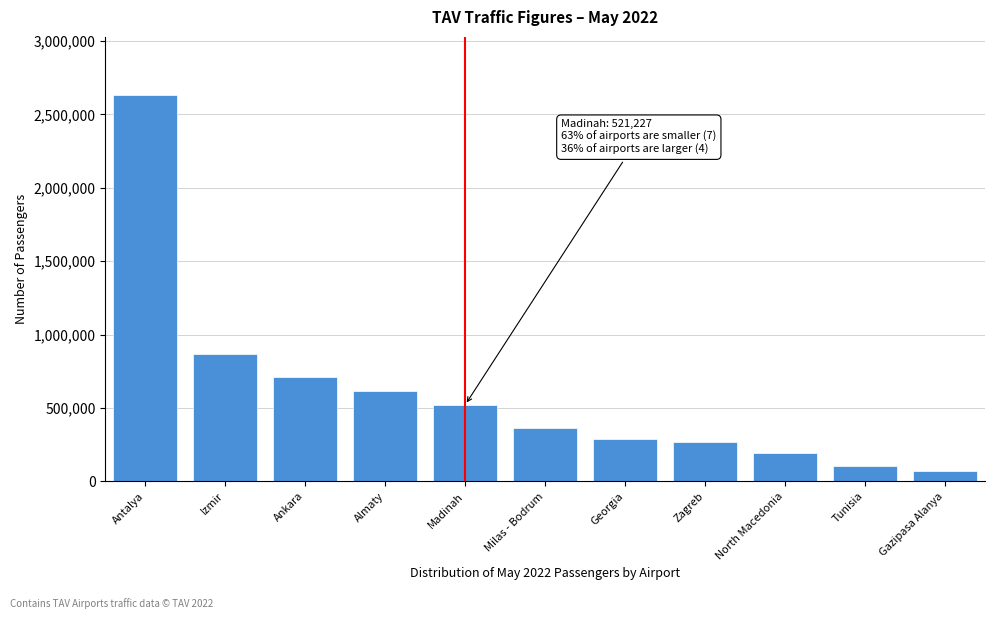

Reading left to right, list all the values displayed in this chart.

2633443	867473	712803	613685	521227	361515	285944	265317	190413	106164	72143